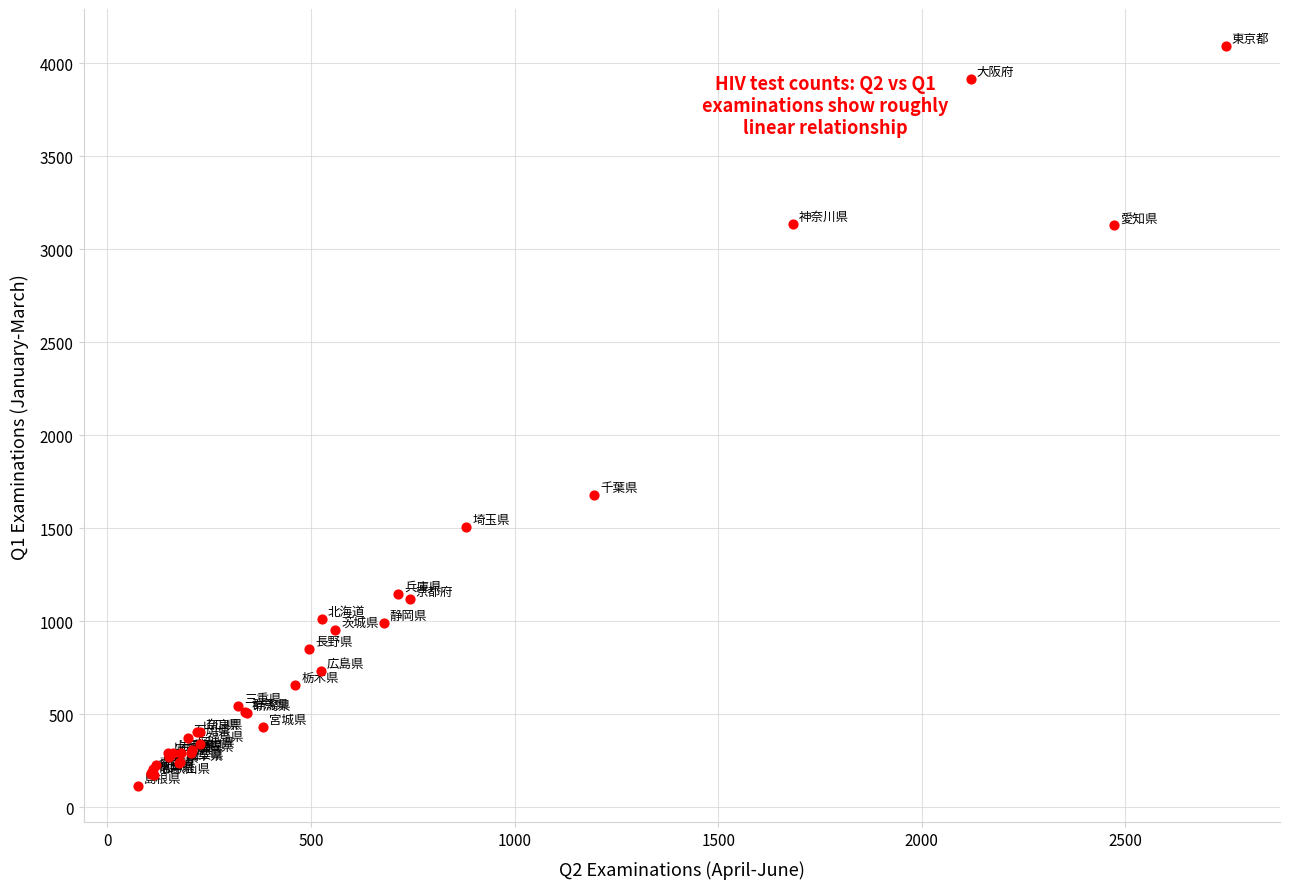

What Y value in the scatter plot is closest to 2105?

1678